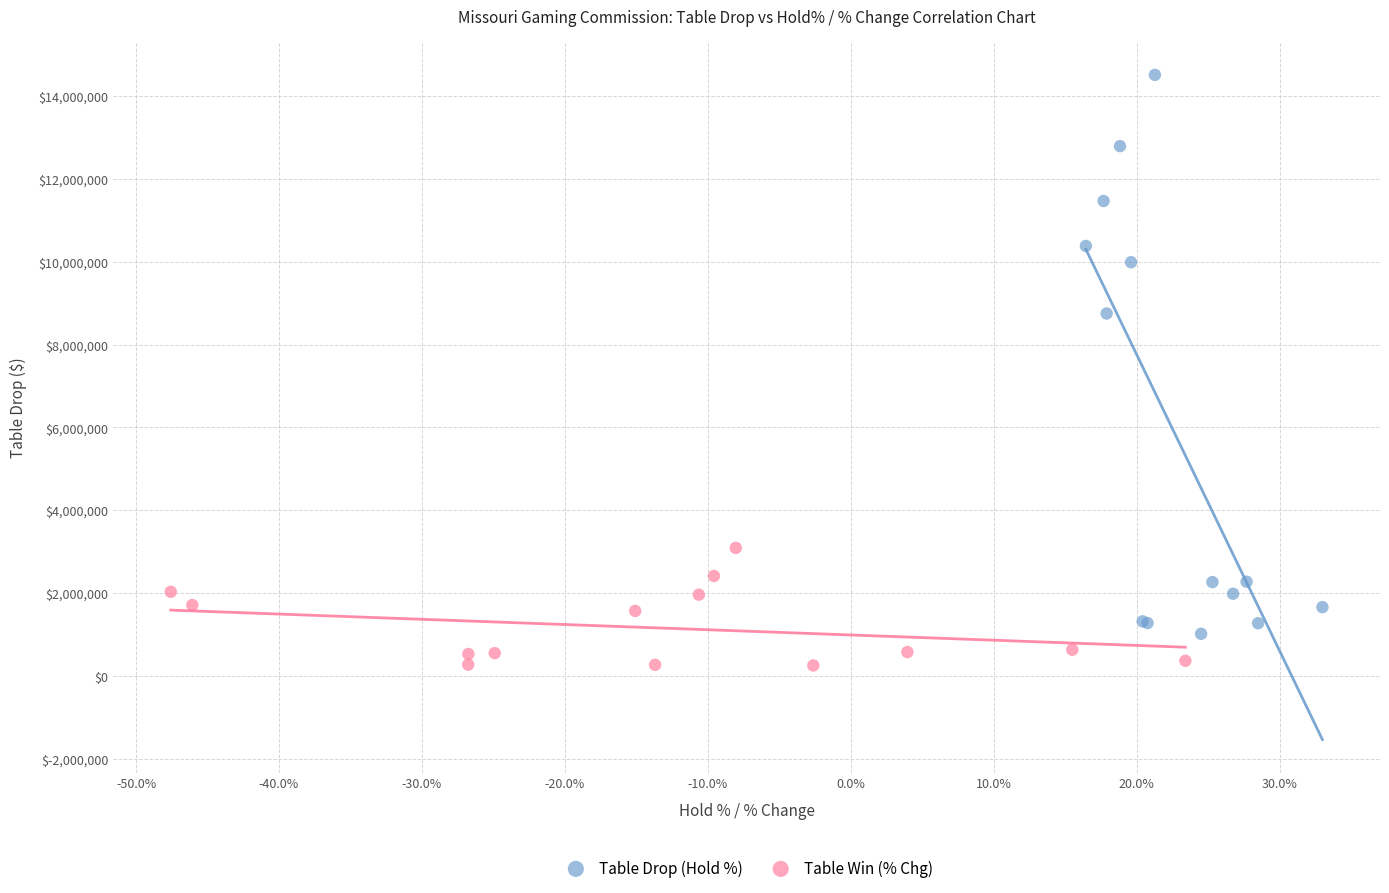

Which series has the largest Y range (max minus min)?

Table Drop (Hold %)